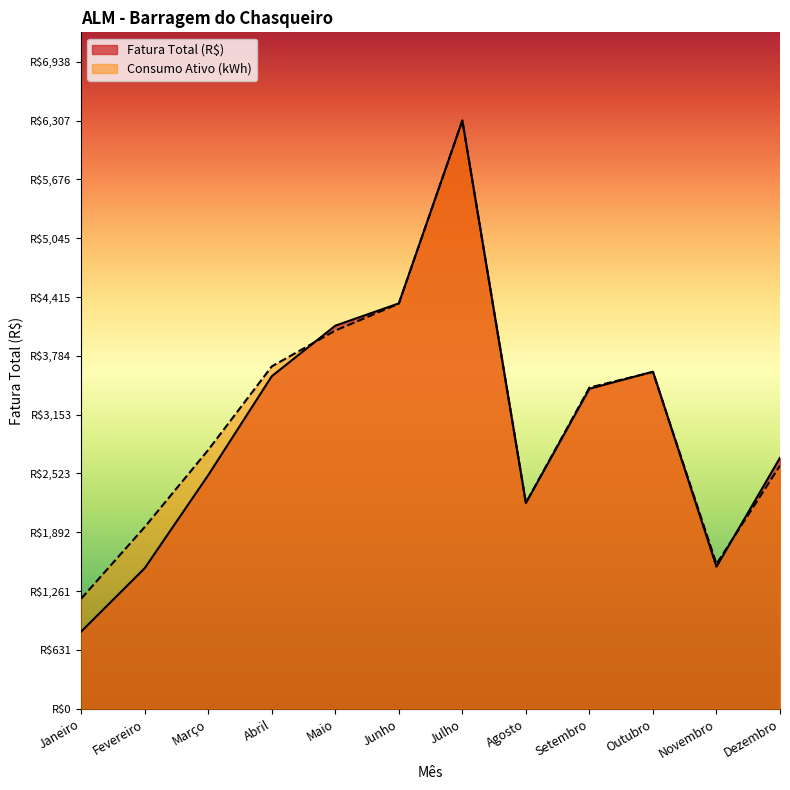

Reading left to right, what are all the values shown in this chart?

Fatura Total (R$): Janeiro=827.9	Fevereiro=1507.4	Março=2505.4	Abril=3565.8	Maio=4107.8	Junho=4346.6	Julho=6306.9	Agosto=2205.3	Setembro=3431.2	Outubro=3614.3	Novembro=1523.3	Dezembro=2691.5
Consumo Ativo (kWh): Janeiro=1180.6	Fevereiro=1948.7	Março=2775.3	Abril=3670.7	Maio=4054.8	Junho=4343.9	Julho=6306.9	Agosto=2208.3	Setembro=3444.0	Outubro=3611.2	Novembro=1552.4	Dezembro=2607.1